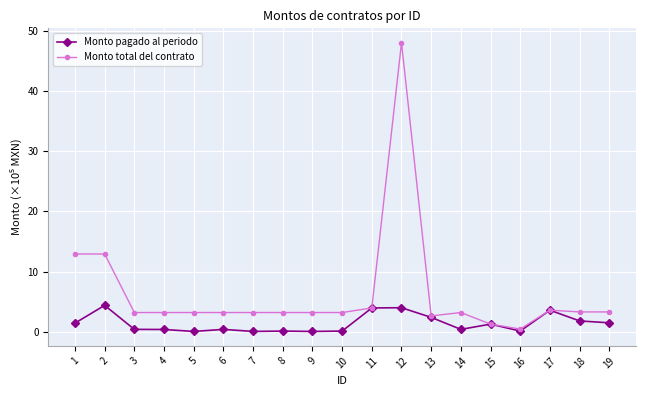

How many lines are shown in the chart?

2